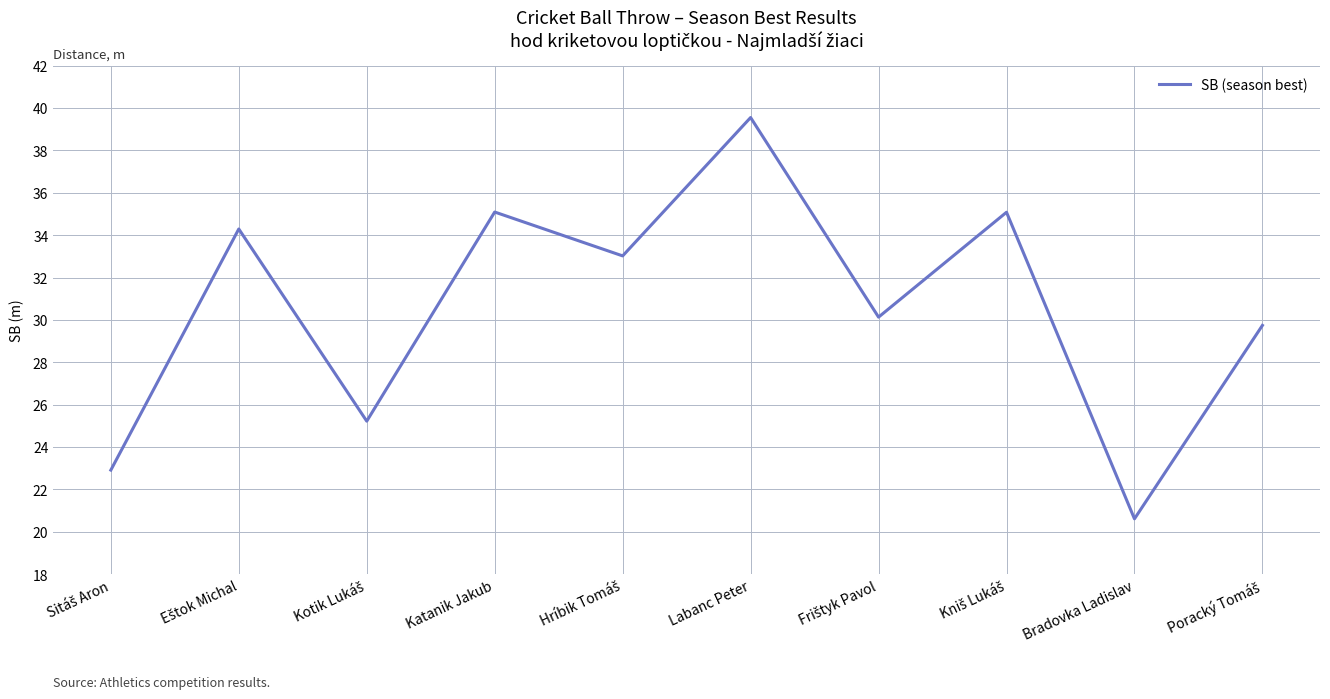

What is the minimum value shown in the chart?

20.6